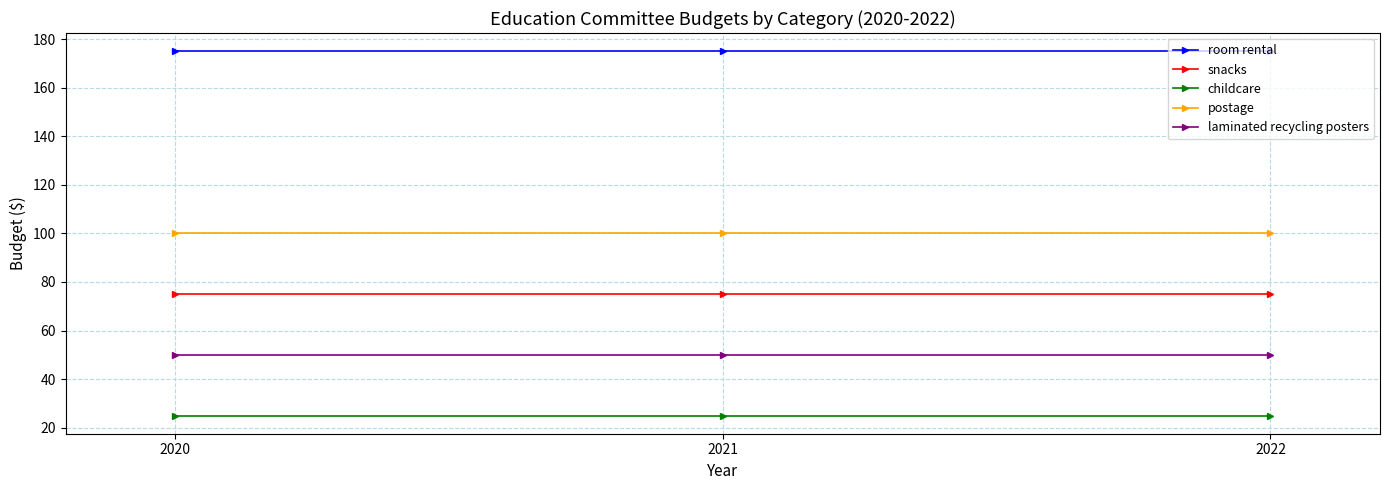

What is the difference between the highest and lowest values at 2022?

150